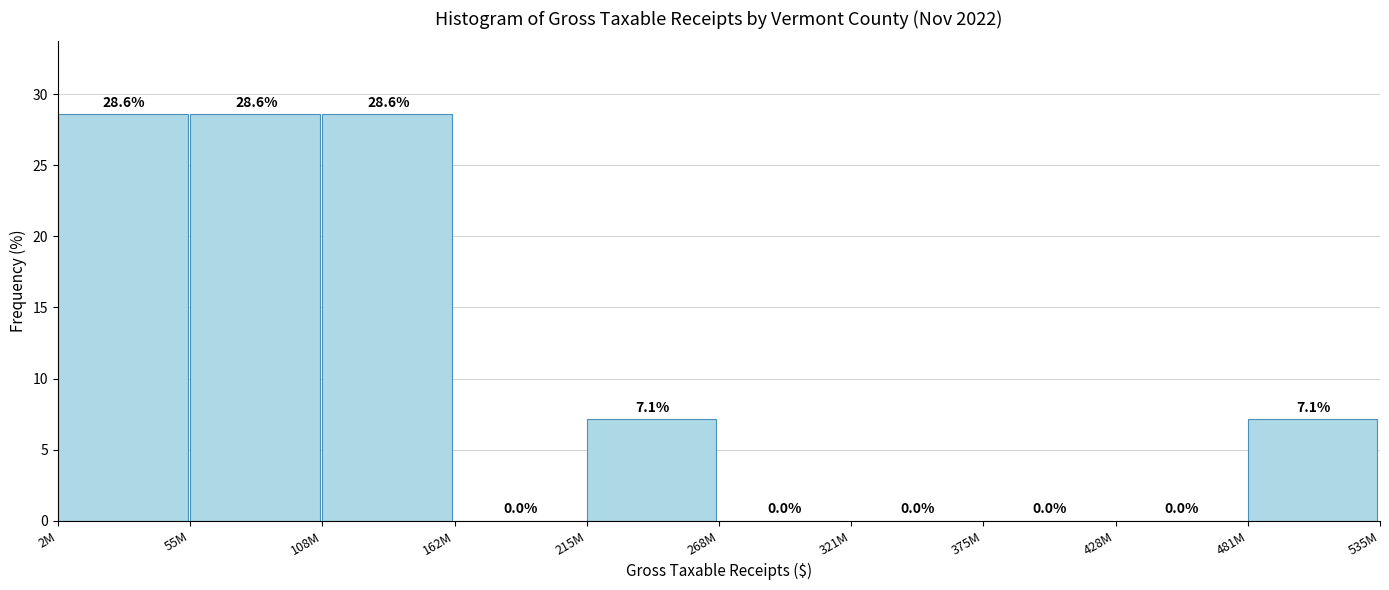

Reading right to left, extract all data points from this chart.

481M=7.1	428M=0.0	375M=0.0	321M=0.0	268M=0.0	215M=7.1	162M=0.0	108M=28.6	55M=28.6	2M=28.6